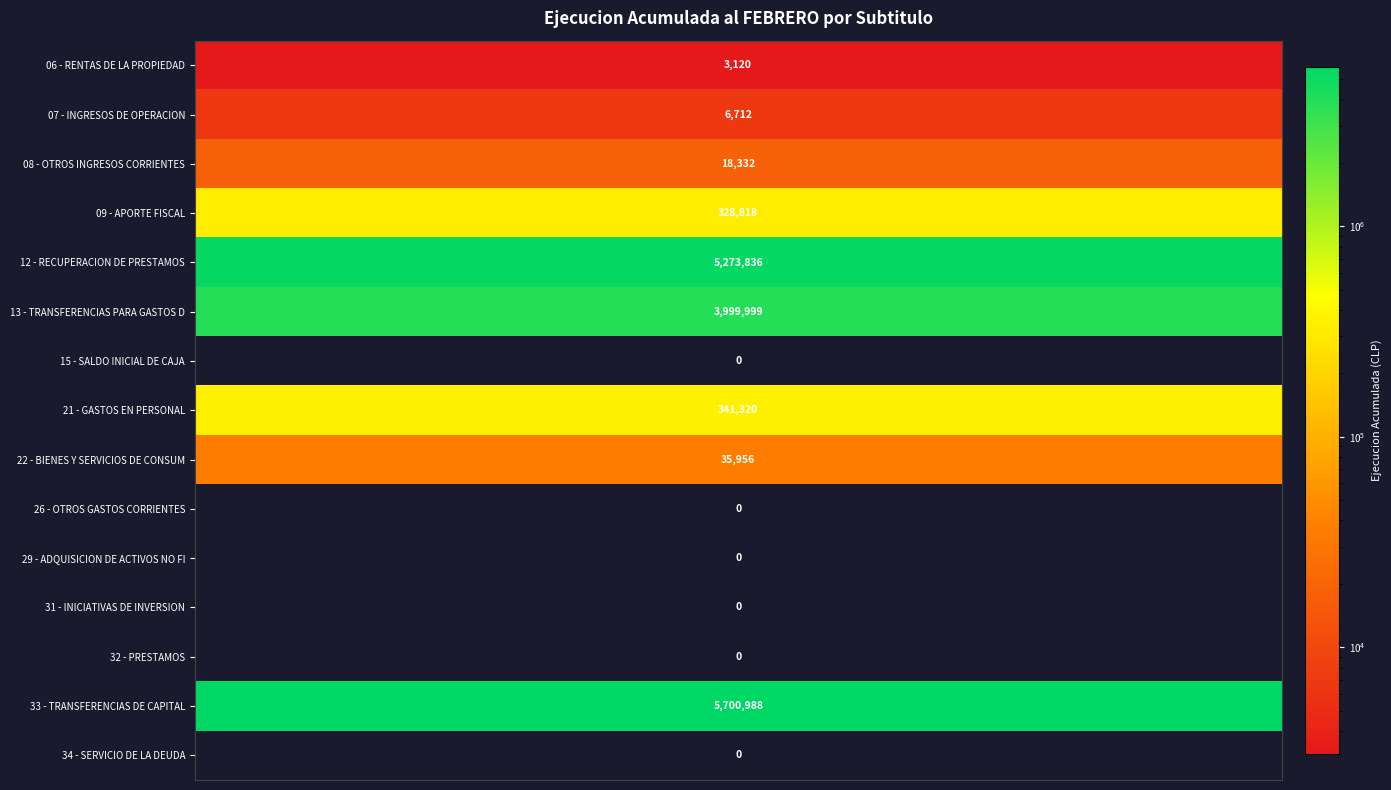

What is the difference between the highest and lowest values at 9?

5700988